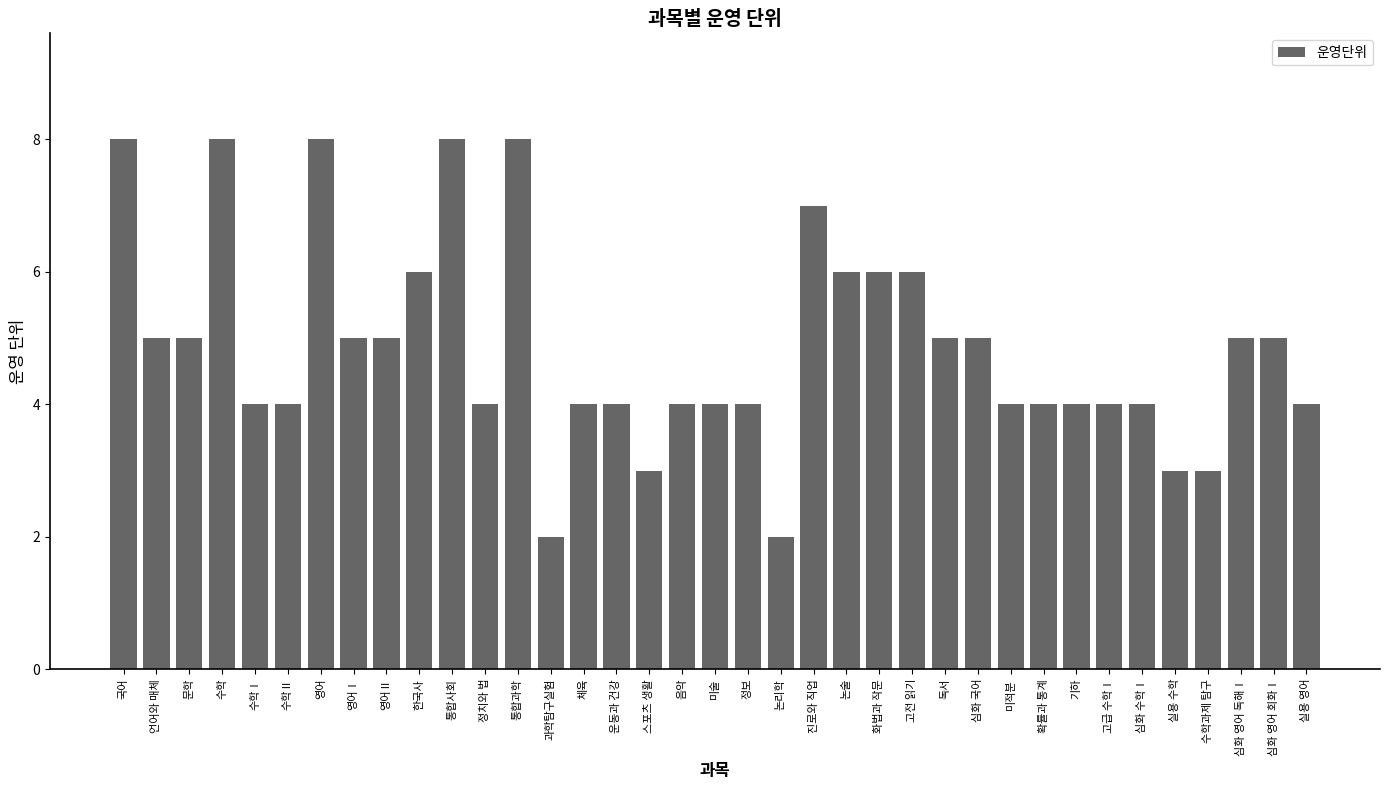

True or false: the data shows 5 at 언어와 매체.

True